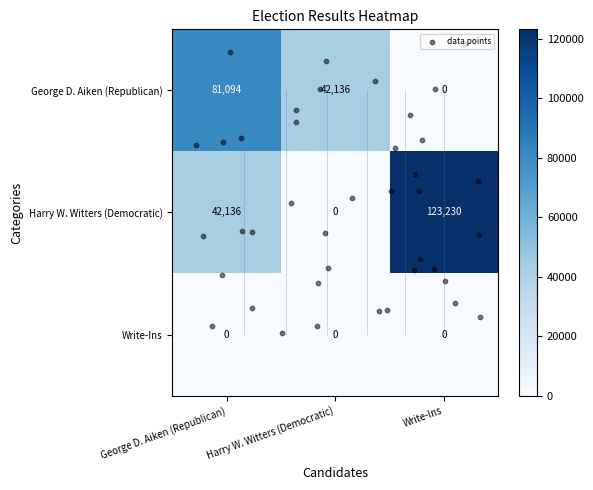

What is the maximum value shown in the chart?

123230